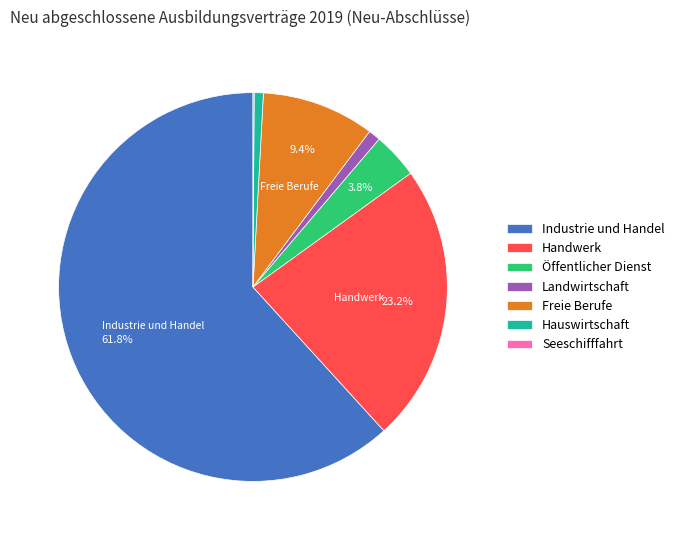

Approximately how many times larger is the value at Handwerk compared to Landwirtschaft?

23.2